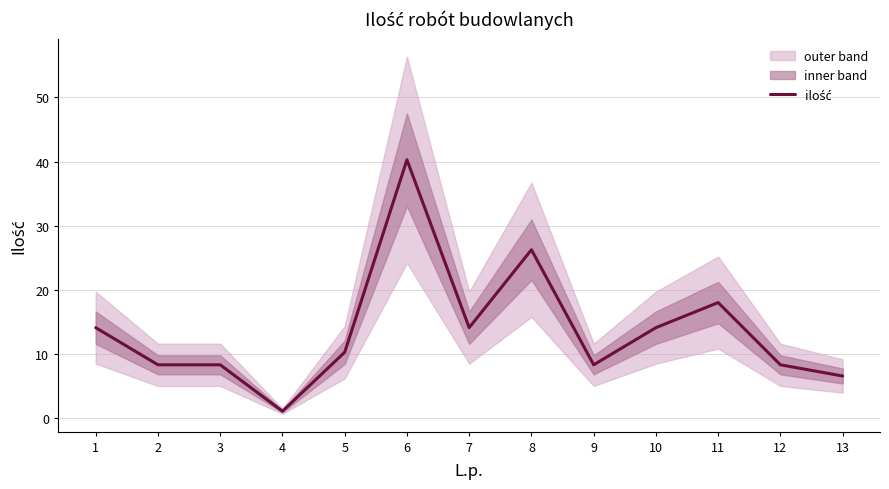

Where is the data nearest to the value 20?

11